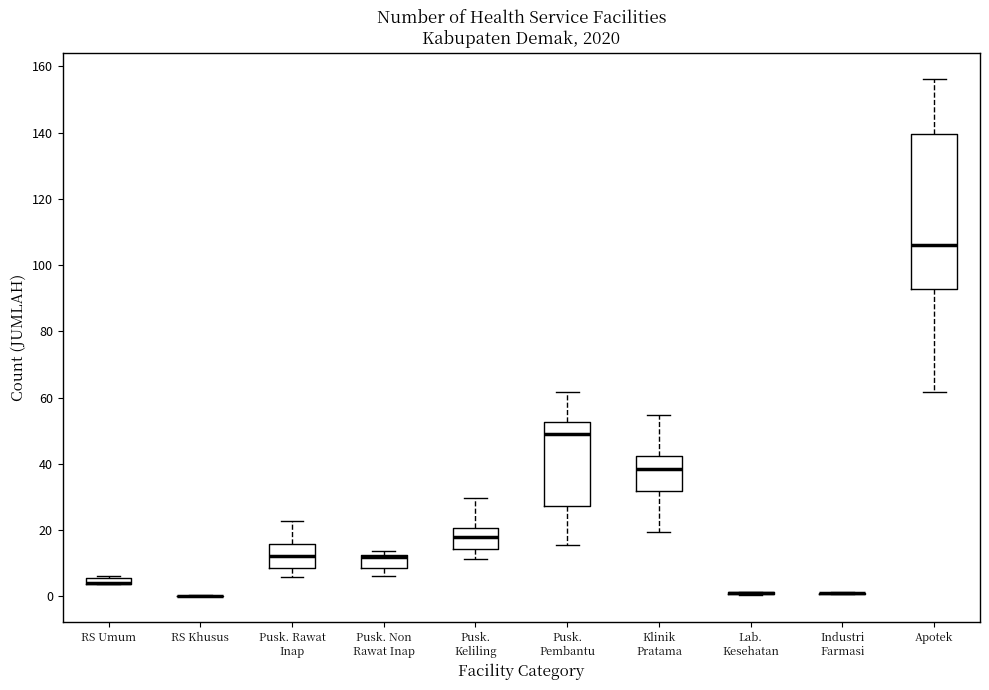

Comparing the boxes themselves (not the whiskers), which one is the tallest?

Apotek